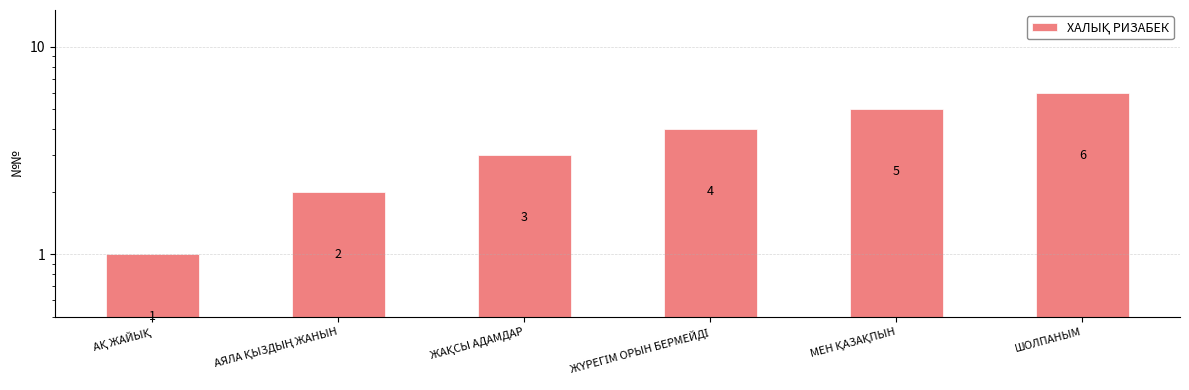

At which category does the chart reach its peak across all series?

ШОЛПАНЫМ